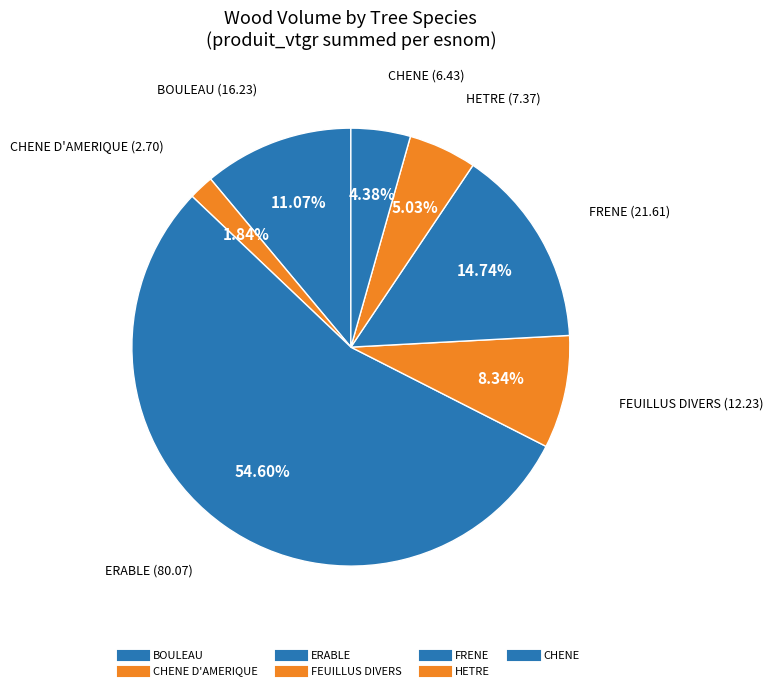

To the nearest percent, what is the difference between the largest and smallest slice percentages?

53%